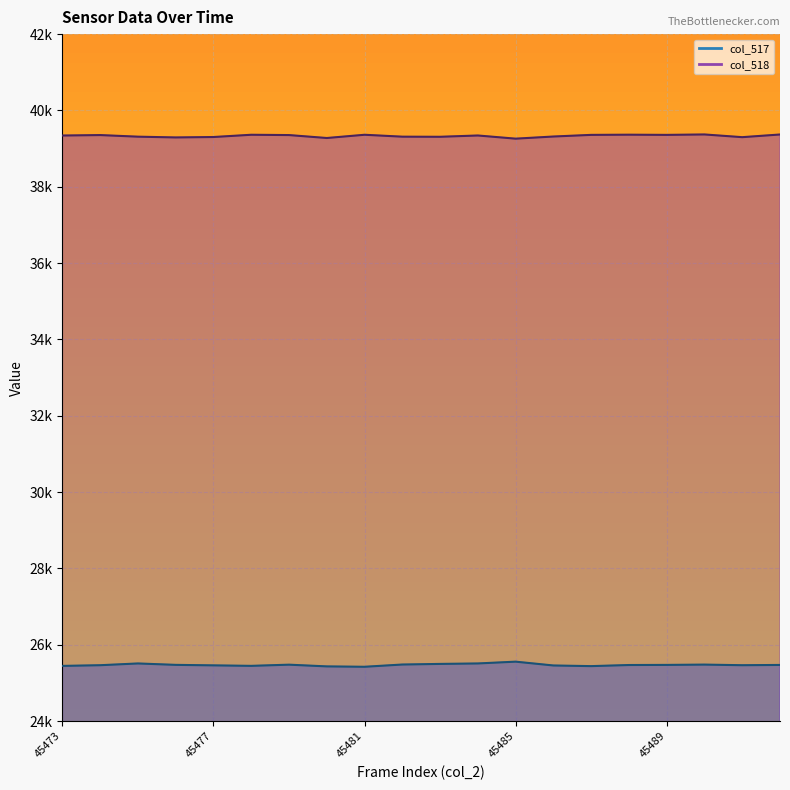

Is it true that col_518 equals 39261 at 45485?

True